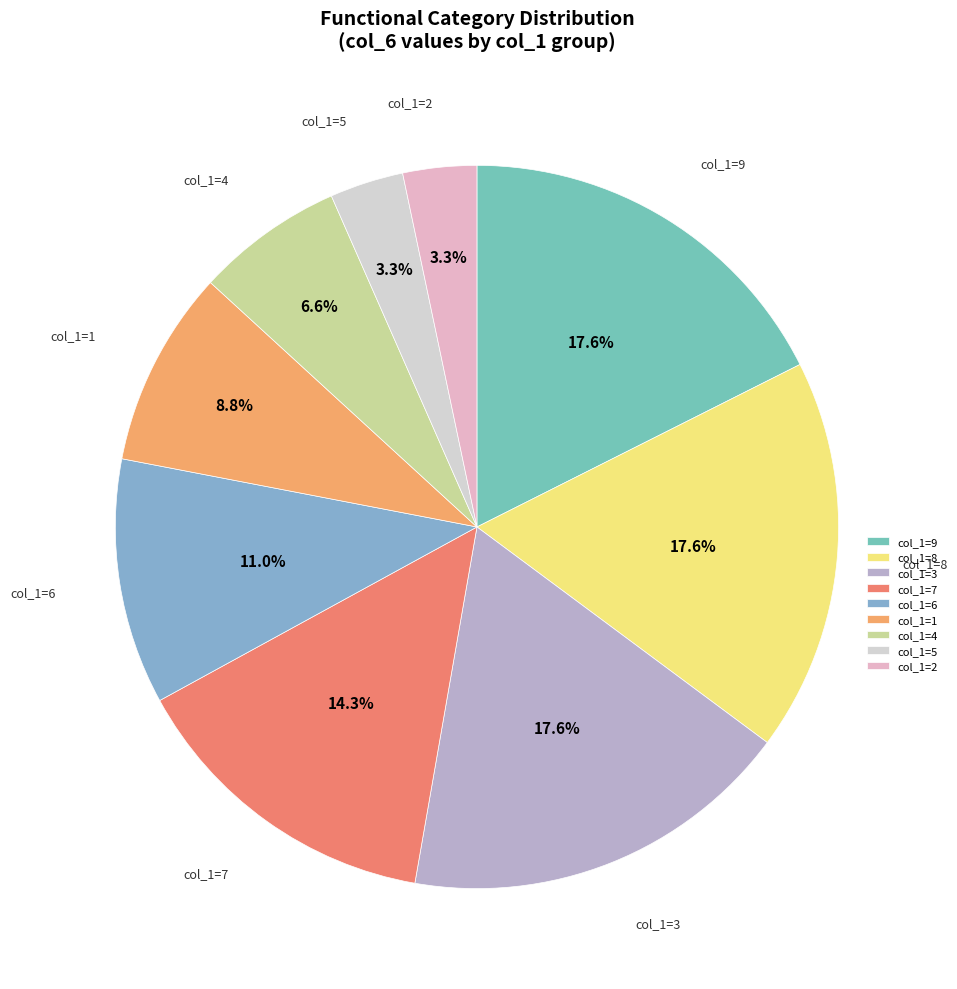

Is there a majority slice in this chart?

No